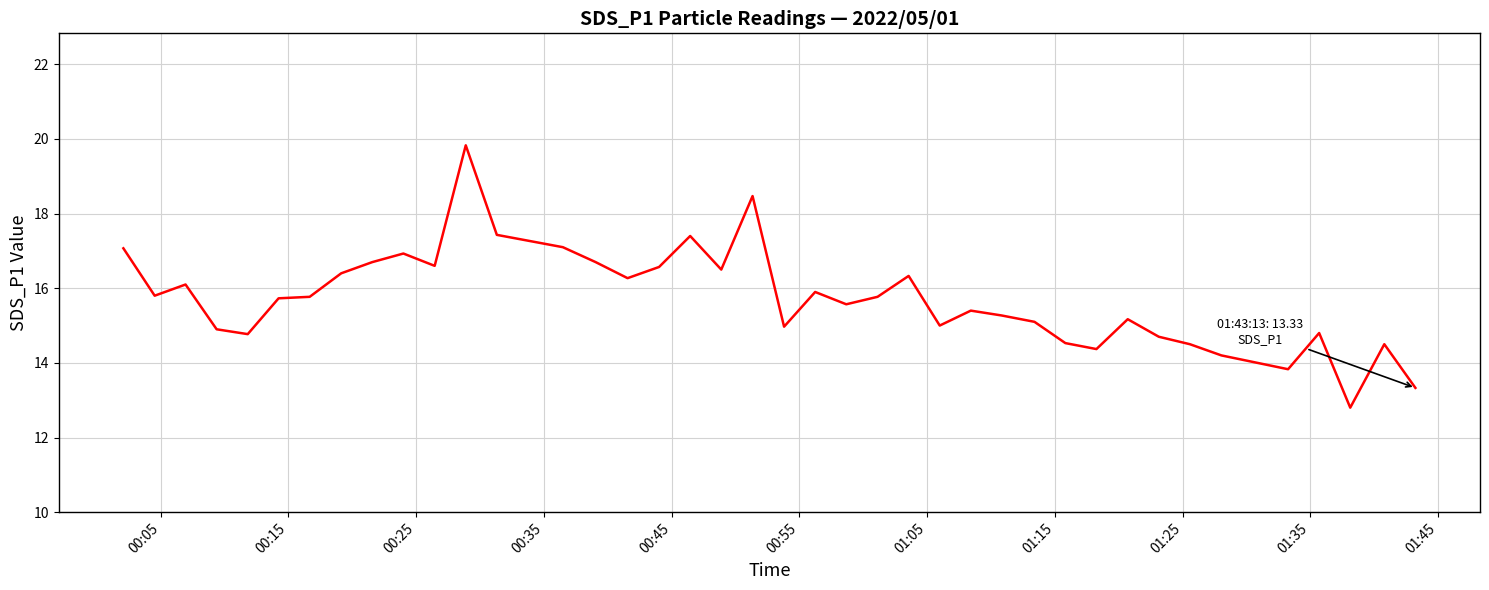

What is the smallest value displayed?

12.8